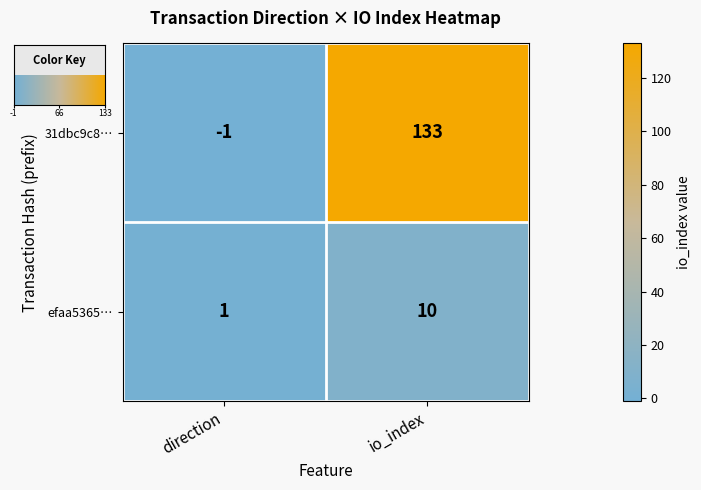

Where is 31dbc9c8… nearest to the value 66?

direction